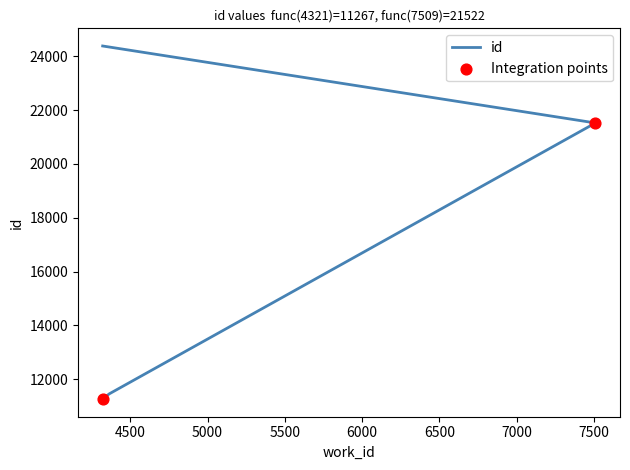

What is the change in value from 7509 to 4321?

+2861